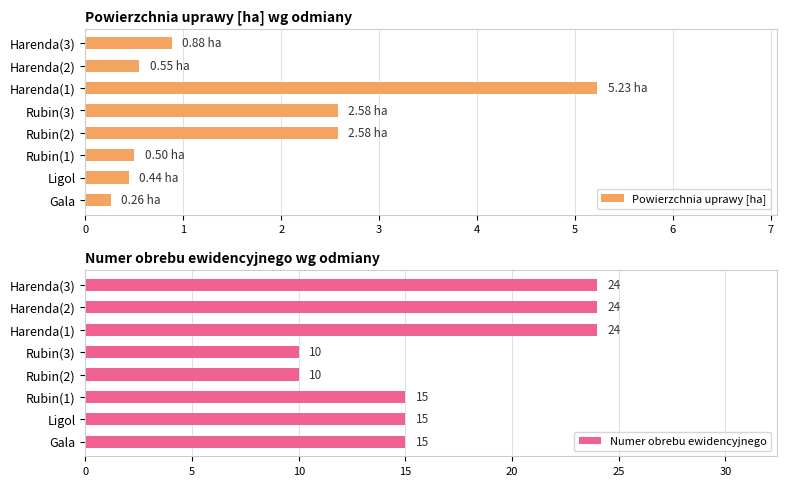

What is the sum of the Powierzchnia uprawy [ha] values at Ligol and Harenda(1)?

5.7